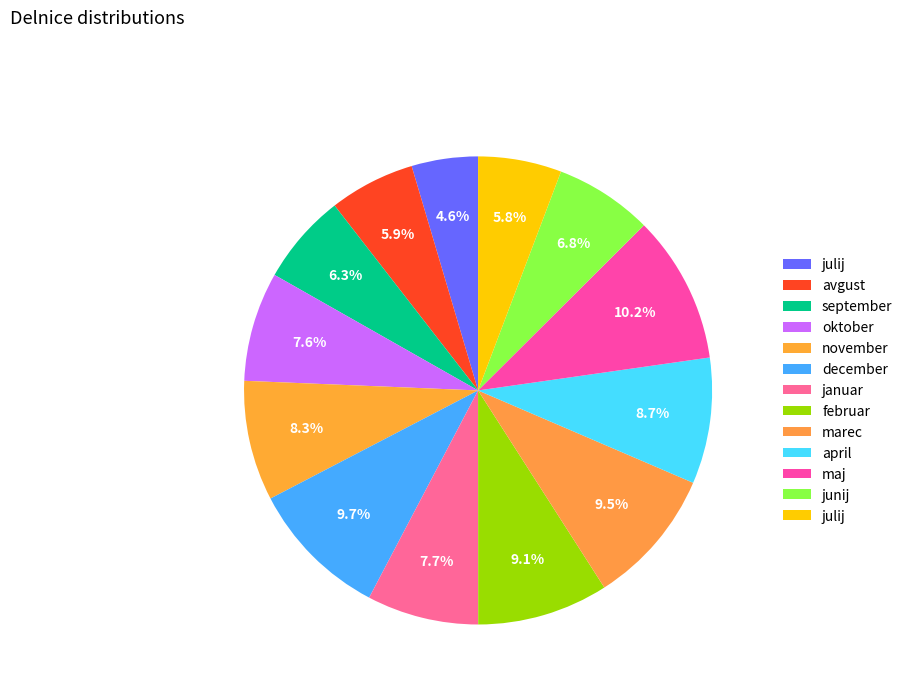

Count the number of slices in the pie.

13